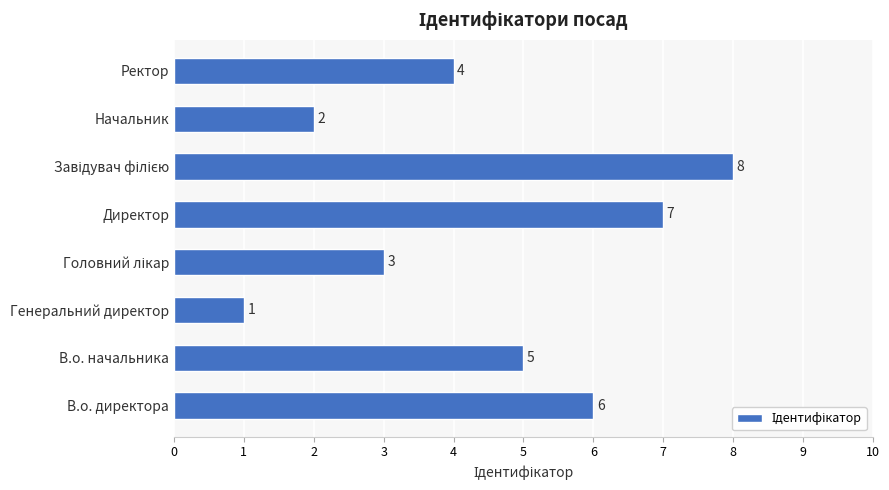

How many values are below 5?

4